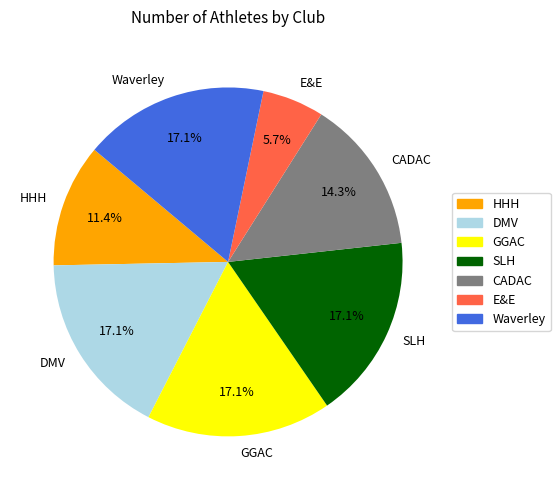

Combined, what portion of the pie is GGAC and DMV?

34.3%